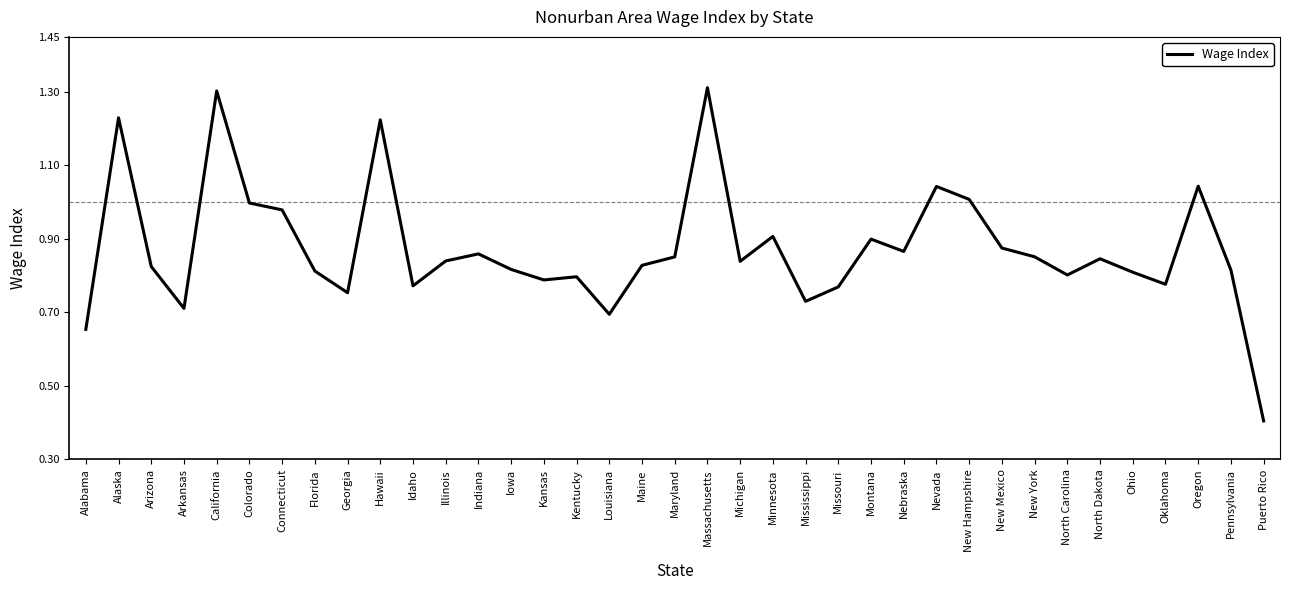

What position from the right is Oklahoma?

4